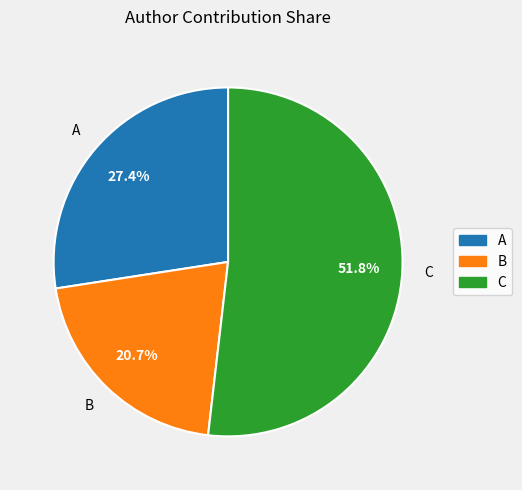

What portion of the pie excludes B?

79.3%